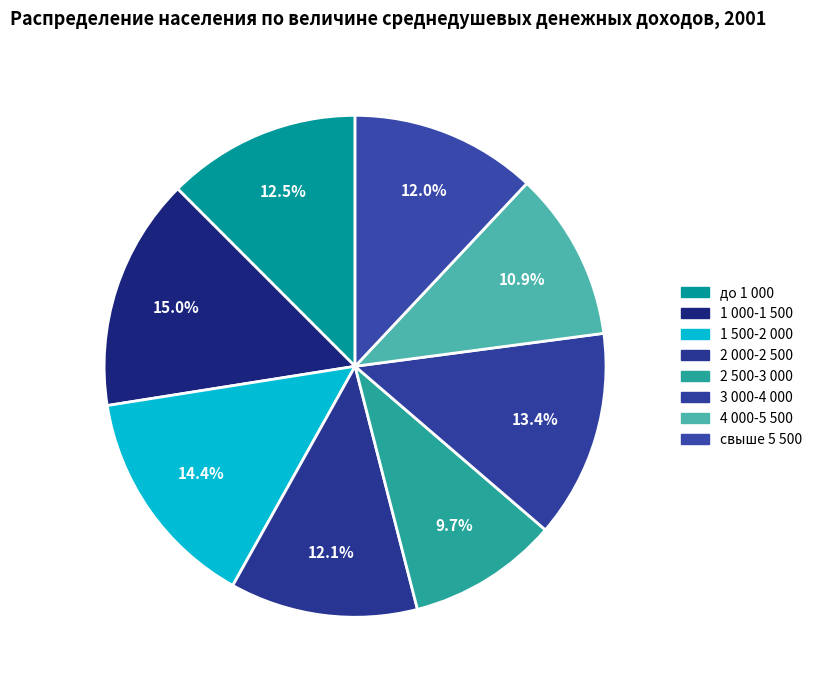

How many slices are in this pie chart?

8